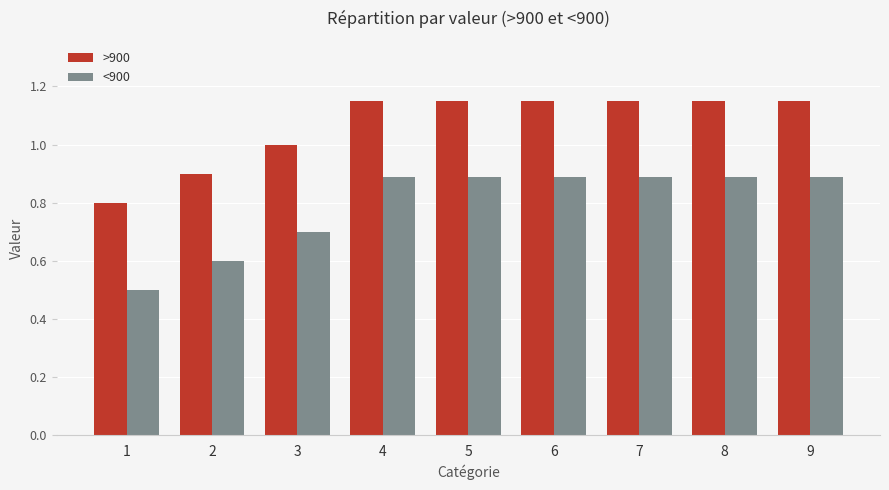

How many series are shown in this chart?

2